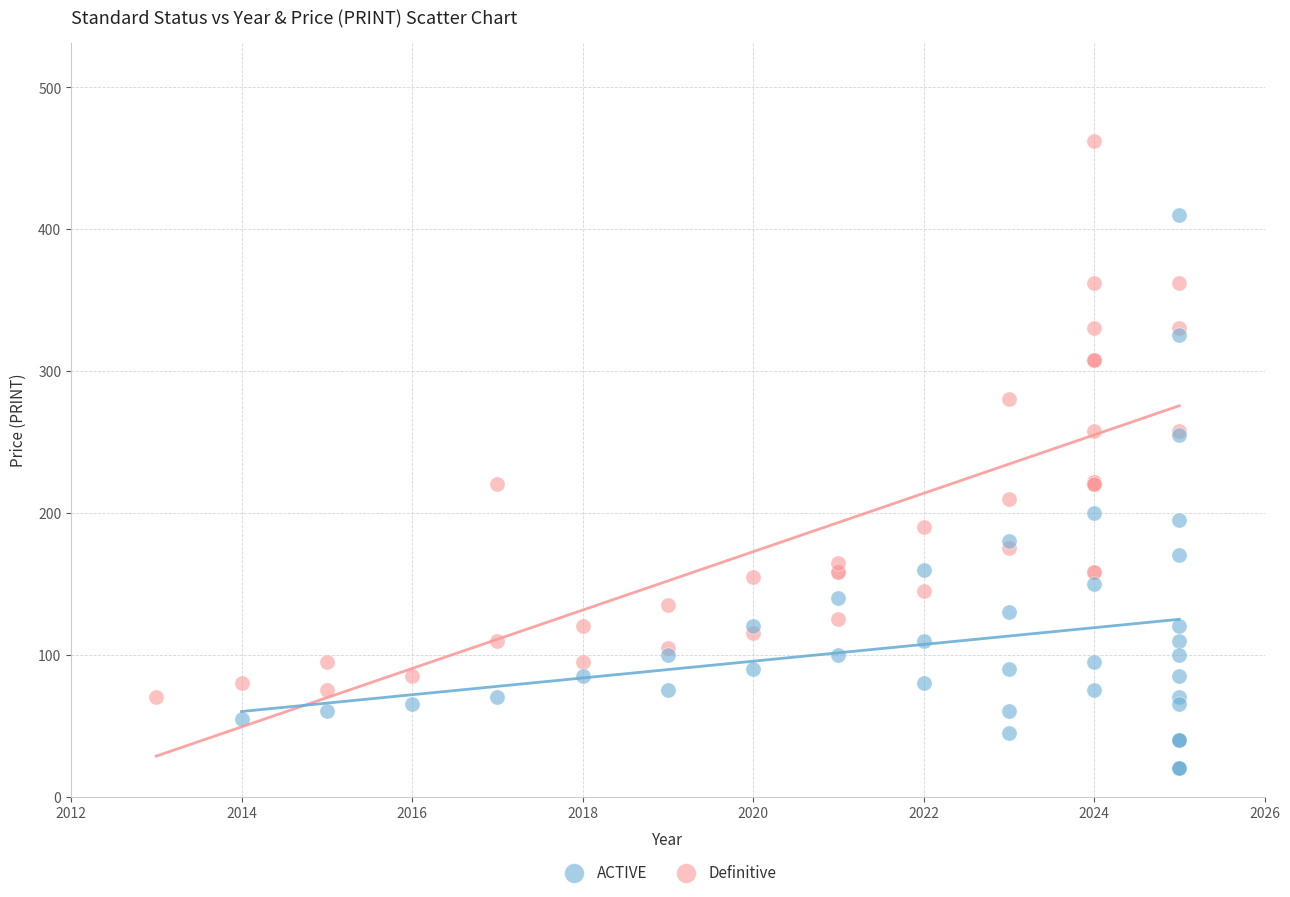

Which series contains the highest Y value?

Definitive